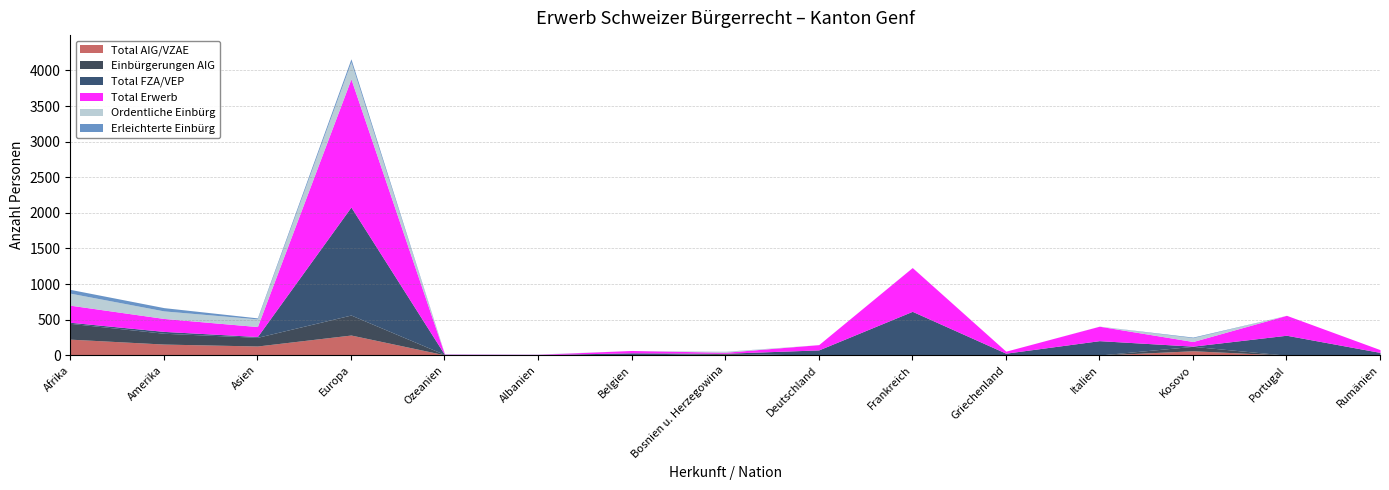

How many series are shown in this chart?

6